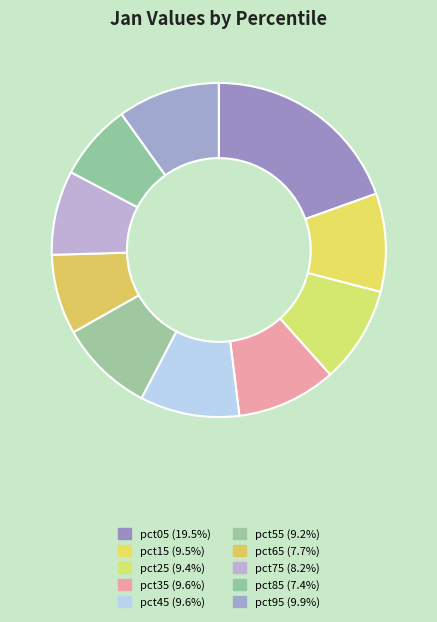

What percentage is the pct75 slice, to the nearest percent?

8%